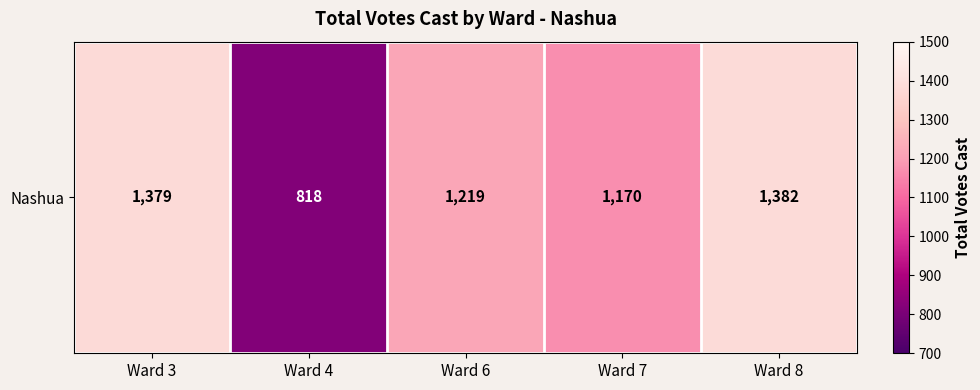

Where is the data nearest to the value 1100?

Ward 7